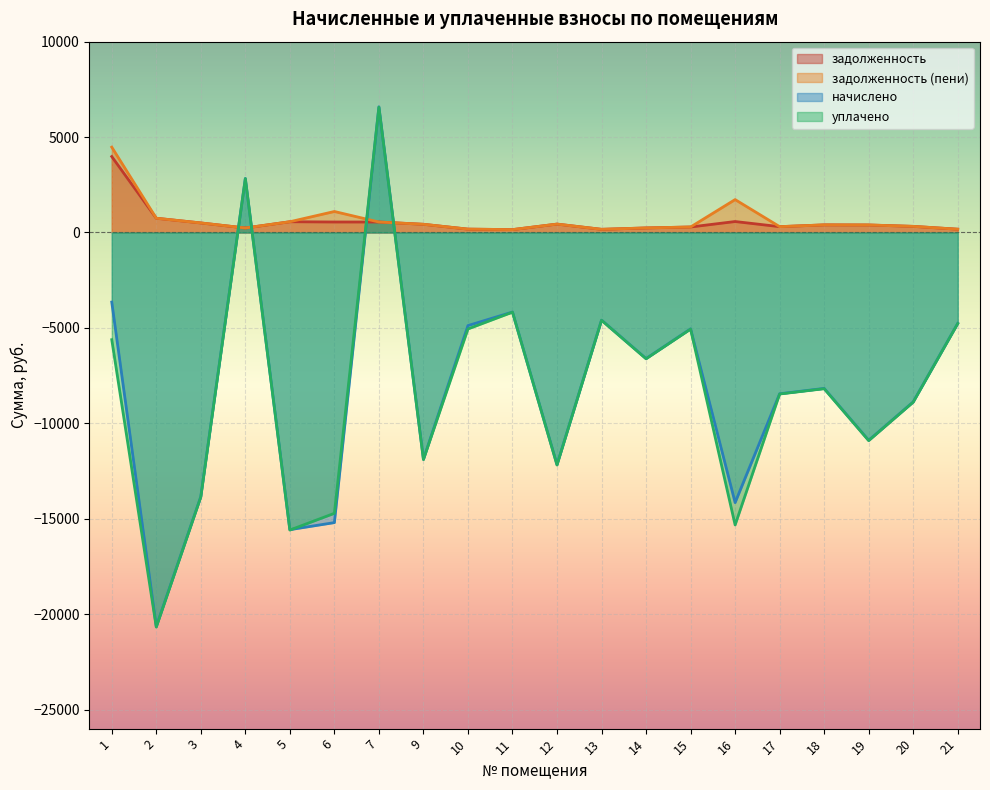

Where is задолженность (пени) nearest to the value 2311?

16